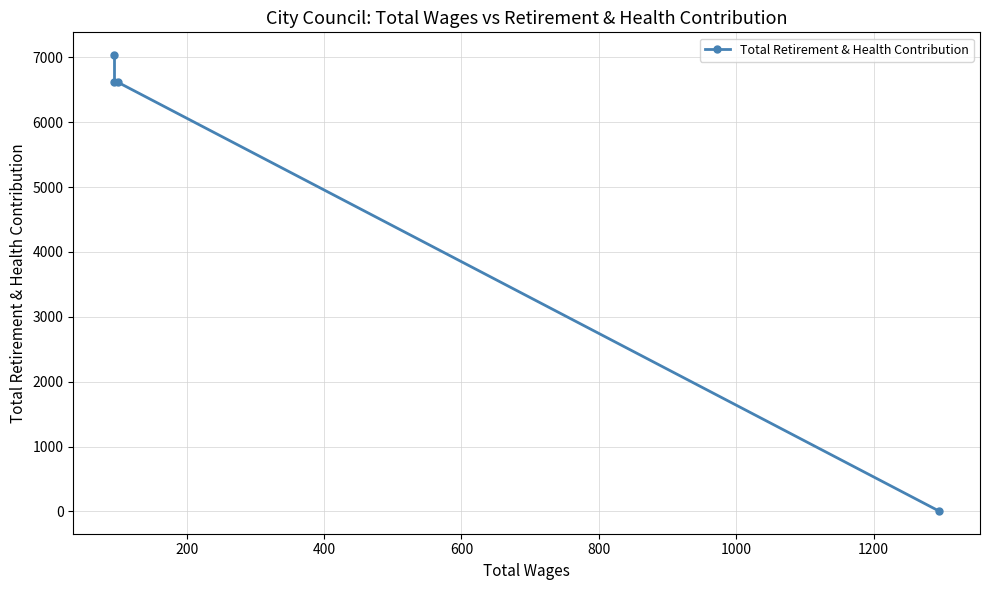

What is the greatest value displayed?

7036